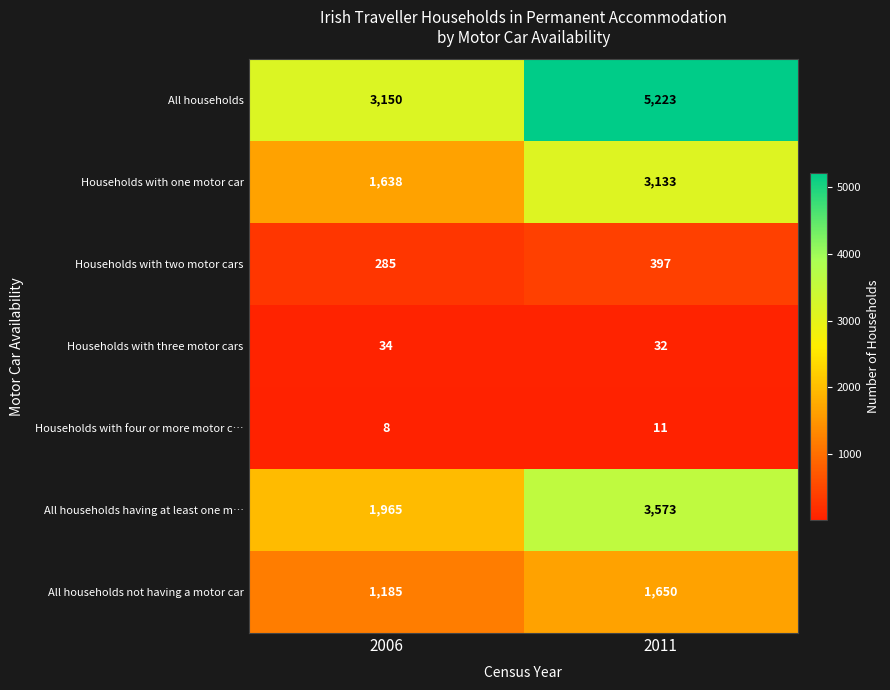

Which category has the highest value across all series?

2011